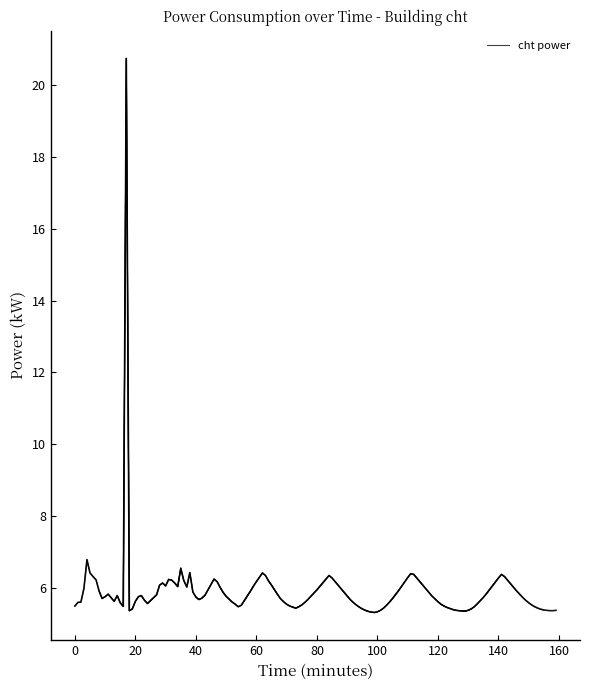

At which category does the chart reach its minimum across all series?

18